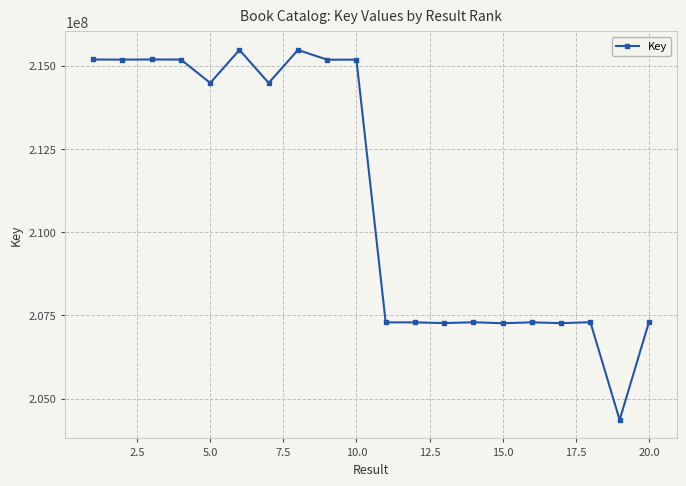

What is the difference between the maximum and minimum values?

11114819